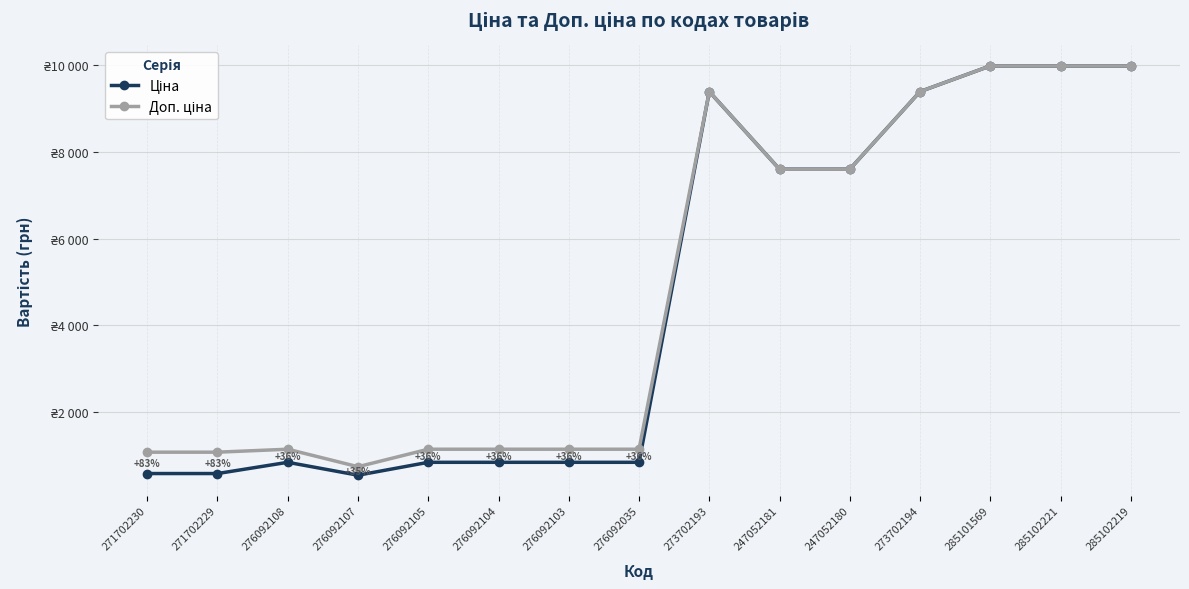

What is the lowest value of the Ціна series?

551.5